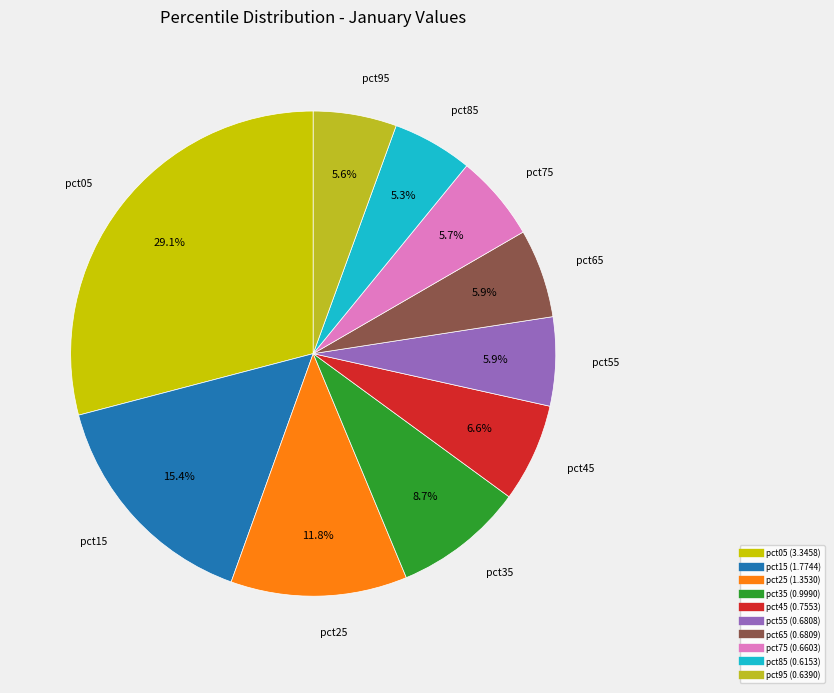

What is the largest slice in the pie chart?

pct05